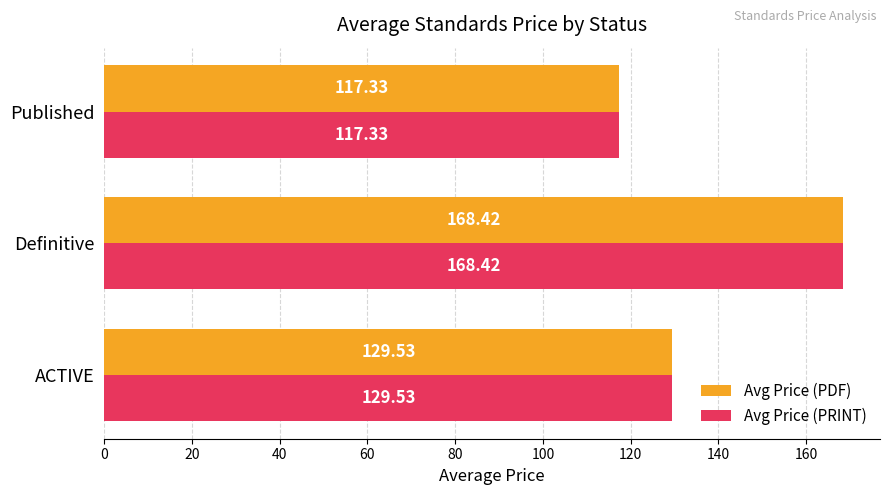

How many values in the Avg Price (PDF) series exceed 129?

2